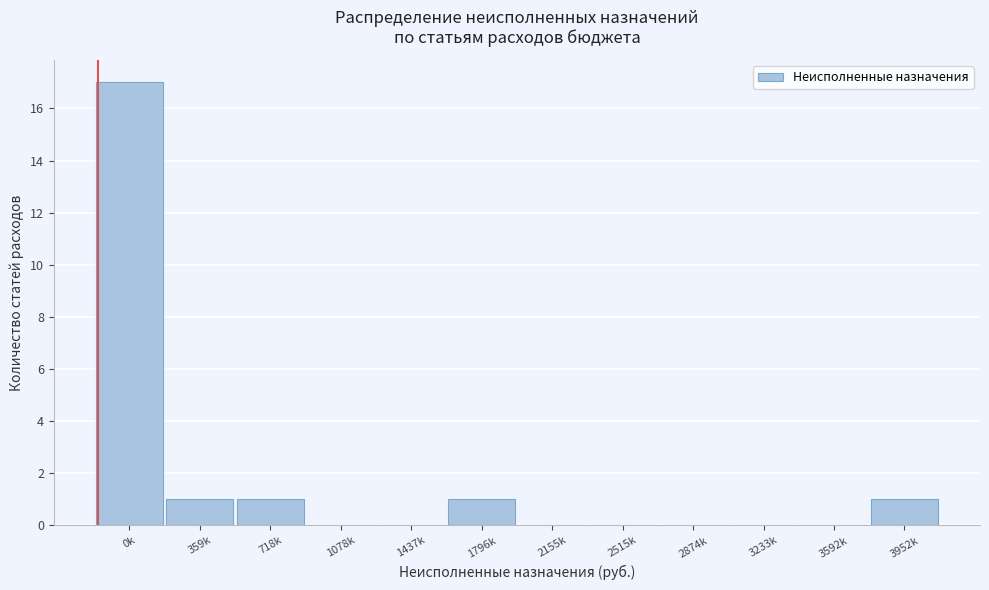

Reading left to right, what are all the values shown in this chart?

0k=17	359k=1	718k=1	1078k=0	1437k=0	1796k=1	2155k=0	2515k=0	2874k=0	3233k=0	3592k=0	3952k=1